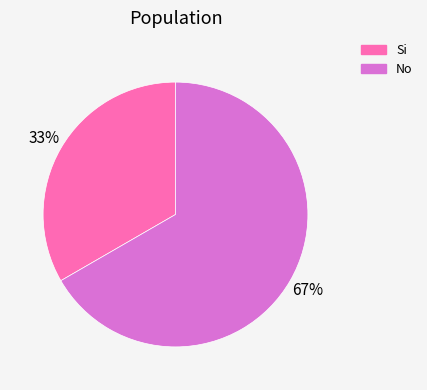

How many segments does this pie chart have?

2